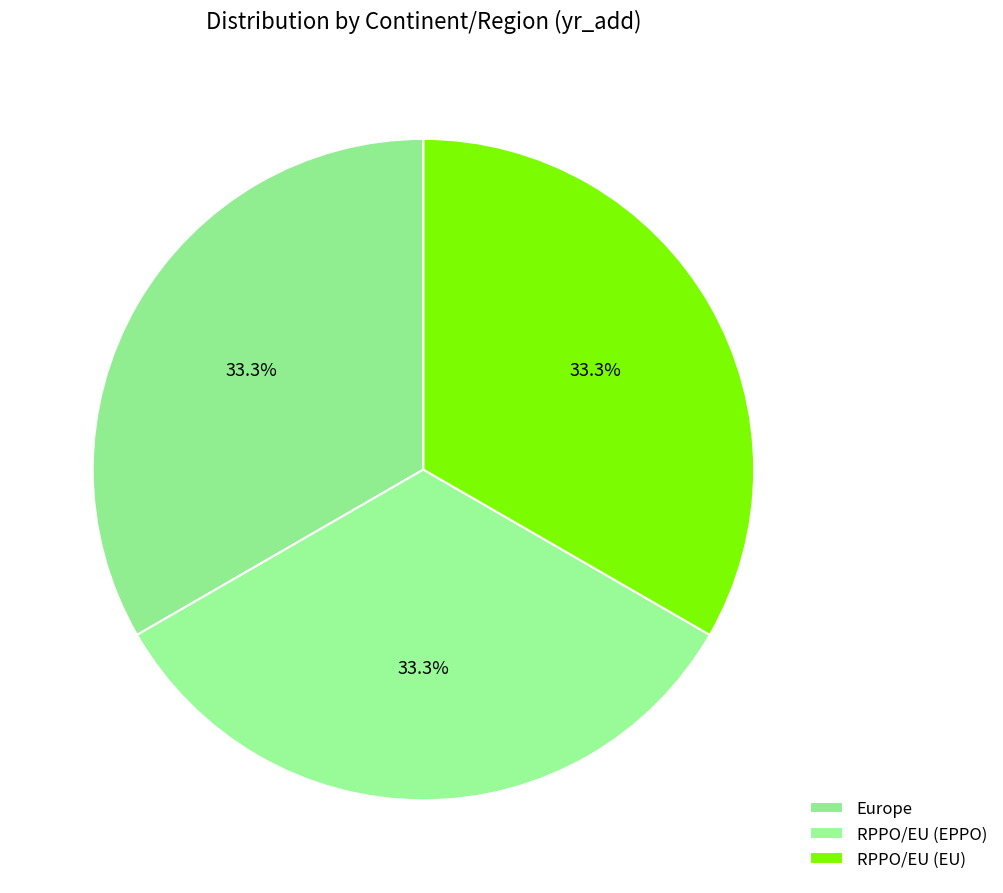

Count the number of slices in the pie.

3